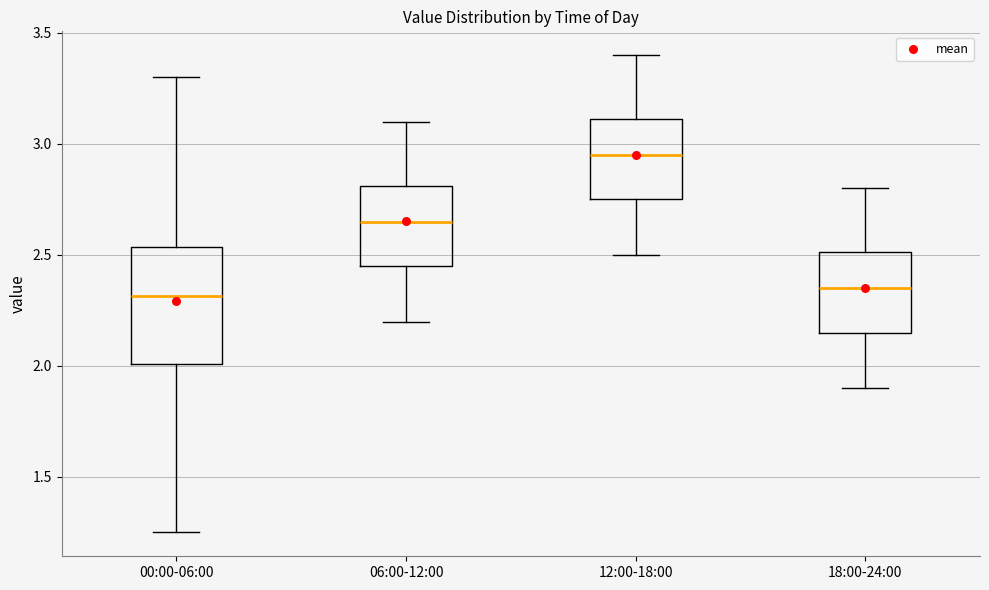

Reading left to right, transcribe this box plot: for each box, give where its median line is, the range the box spans, and where its two whiskers end, as read against the y-axis. The values are not printed on the chart, so give them approximately, as read against the axis.

00:00-06:00: median 2.30, box 2.00 to 2.55, whiskers 1.25 to 3.30
06:00-12:00: median 2.65, box 2.45 to 2.80, whiskers 2.20 to 3.10
12:00-18:00: median 2.95, box 2.75 to 3.10, whiskers 2.50 to 3.40
18:00-24:00: median 2.35, box 2.15 to 2.50, whiskers 1.90 to 2.80